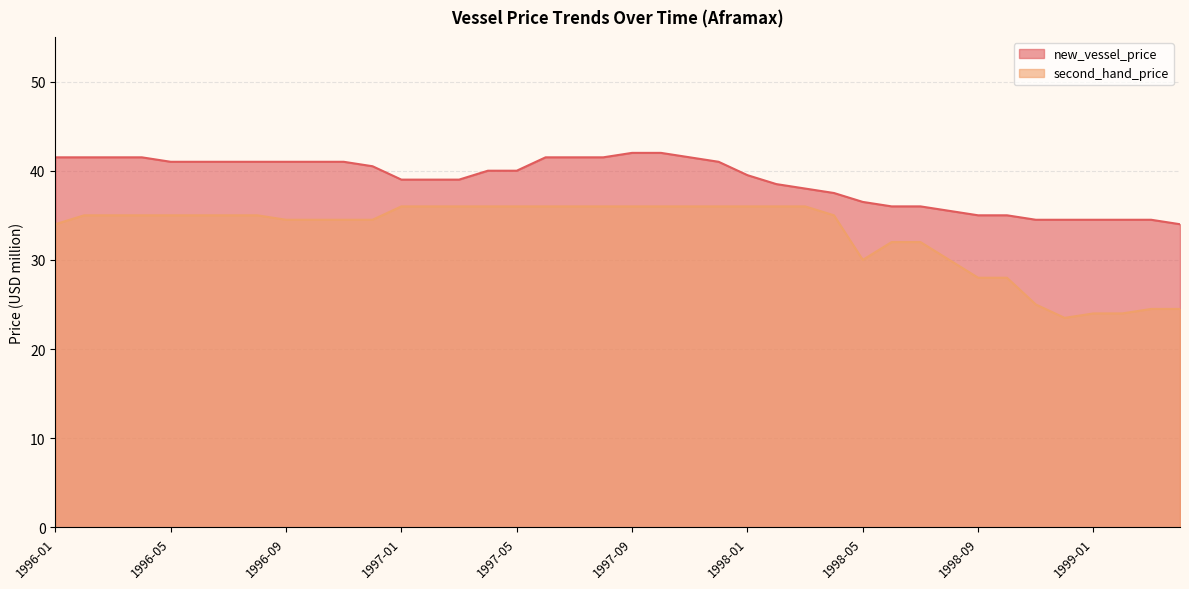

How many lines are shown in the chart?

2